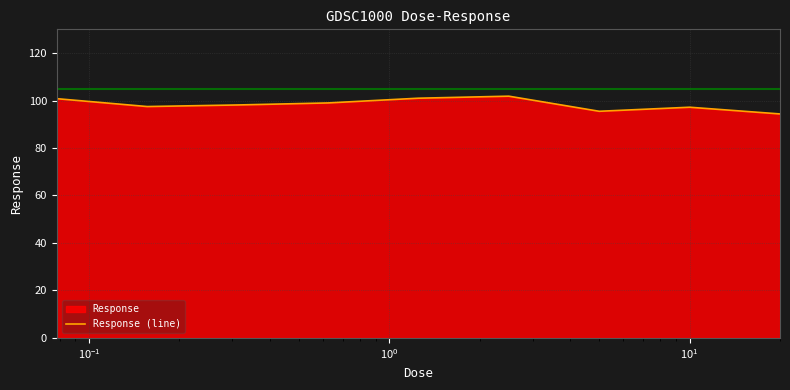

What is the difference between the maximum and minimum values?

7.5